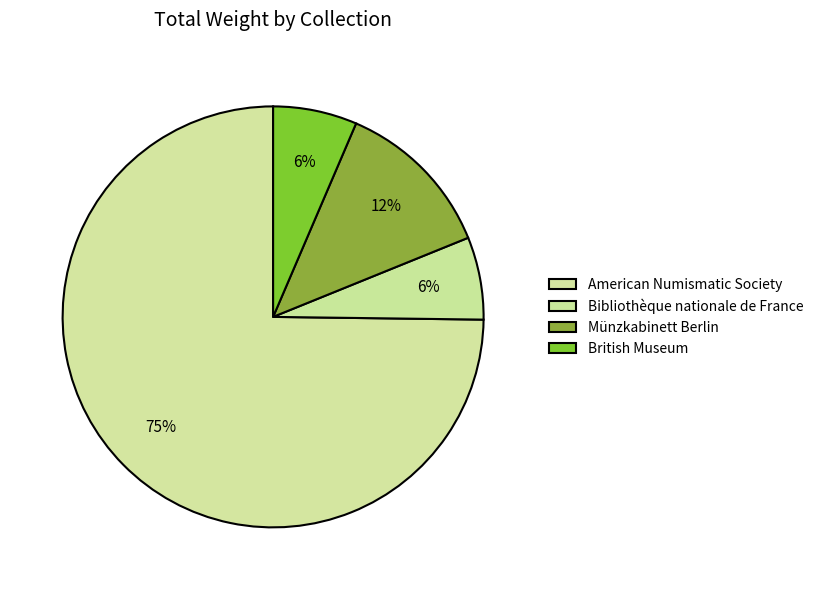

True or false: Bibliothèque nationale de France accounts for 1% of the total.

False